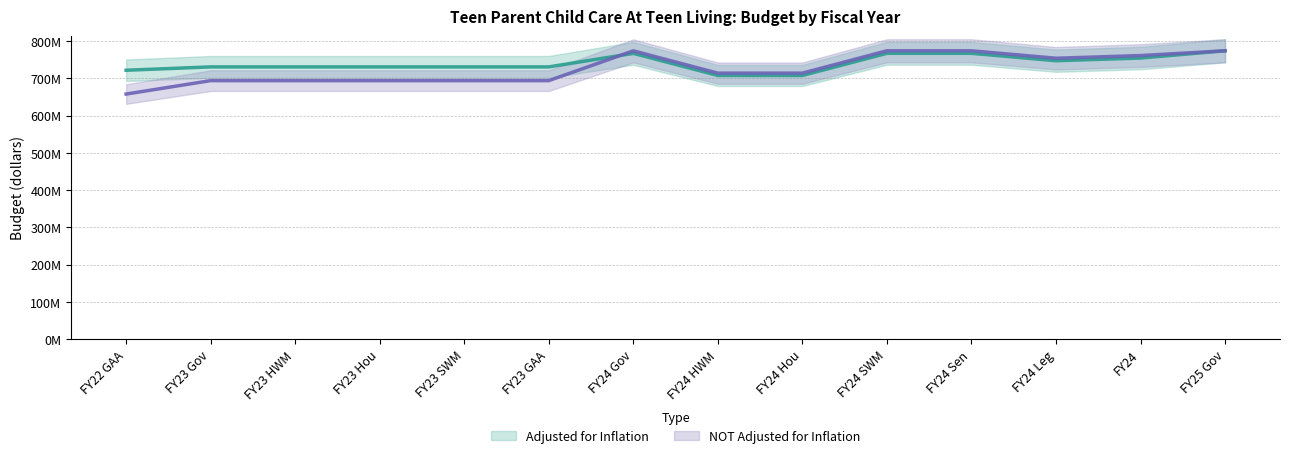

Between FY24 HWM and FY23 SWM, which is larger?

FY23 SWM